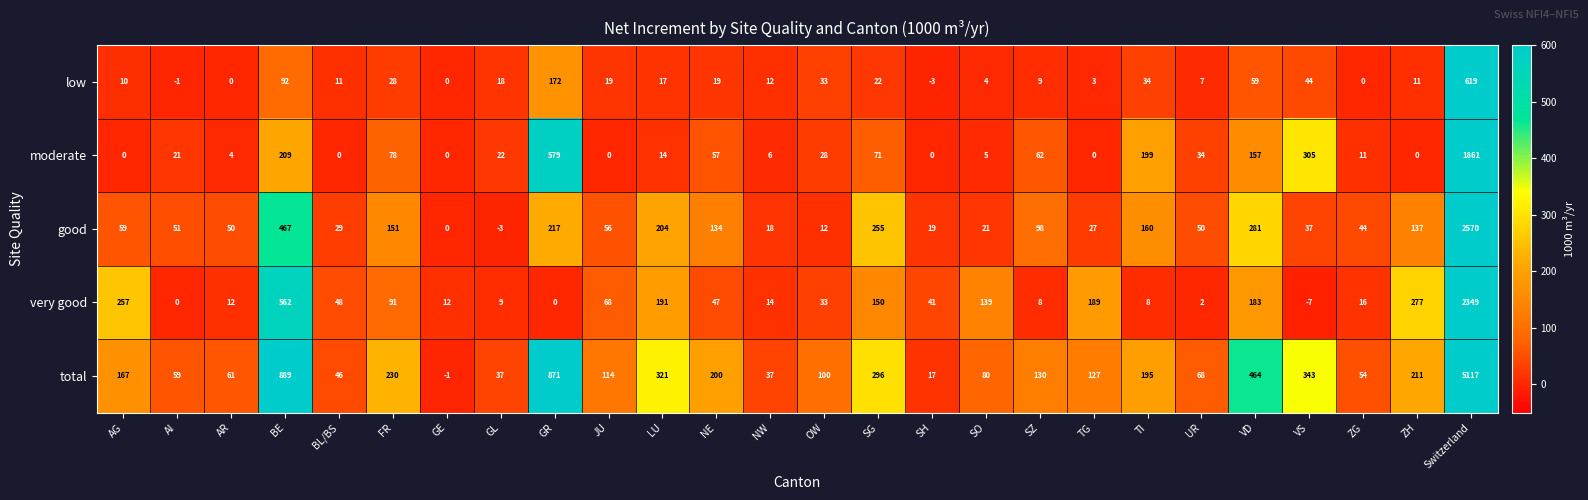

Is the value of good at ZG greater than the value of moderate at Switzerland?

No